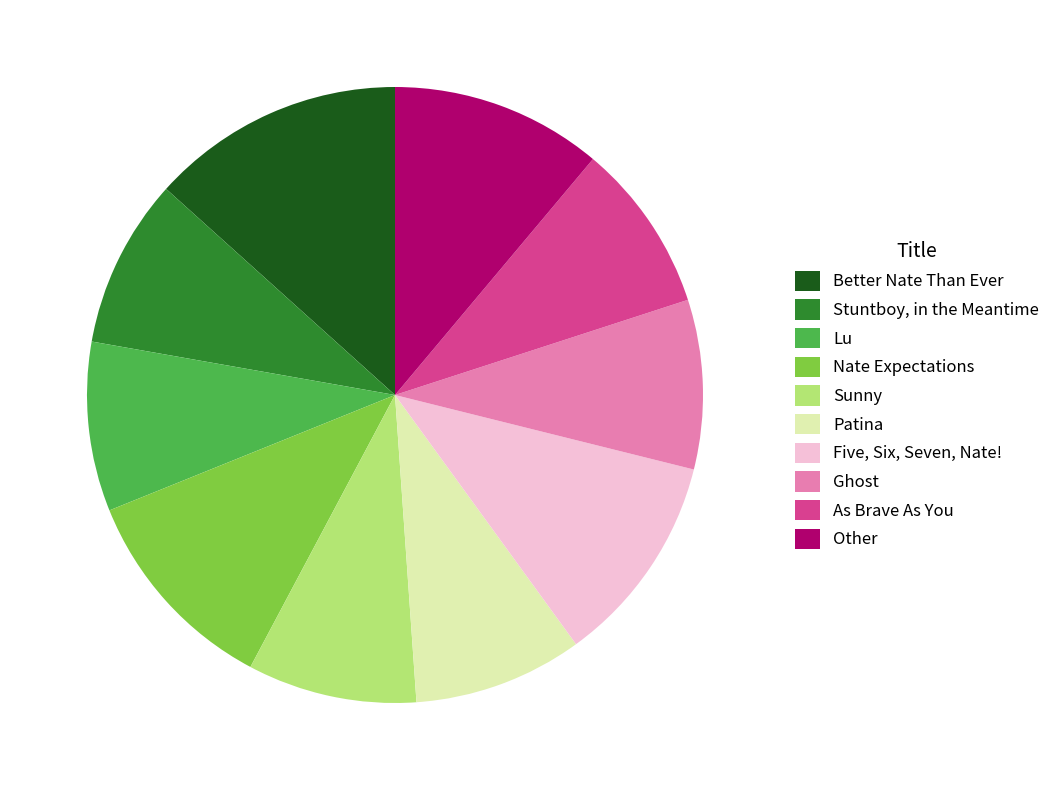

Does Lu represent more than half of the total?

No